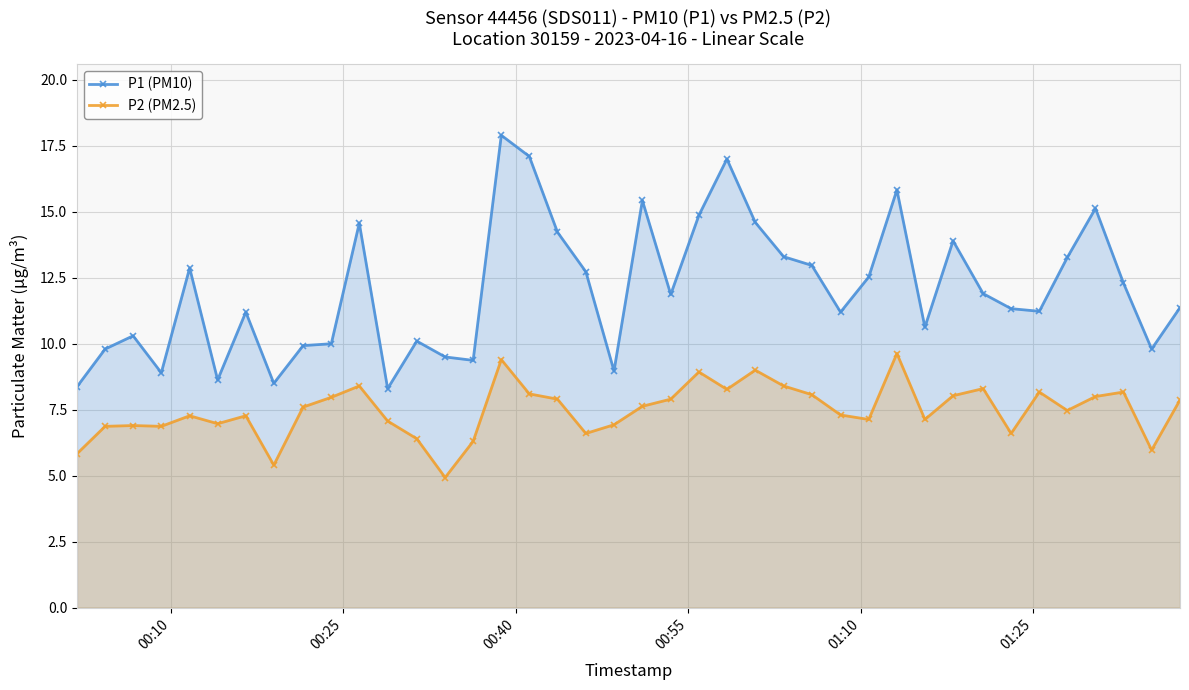

What is the value of the P2 (PM2.5) point at the 26th from the left?

8.4